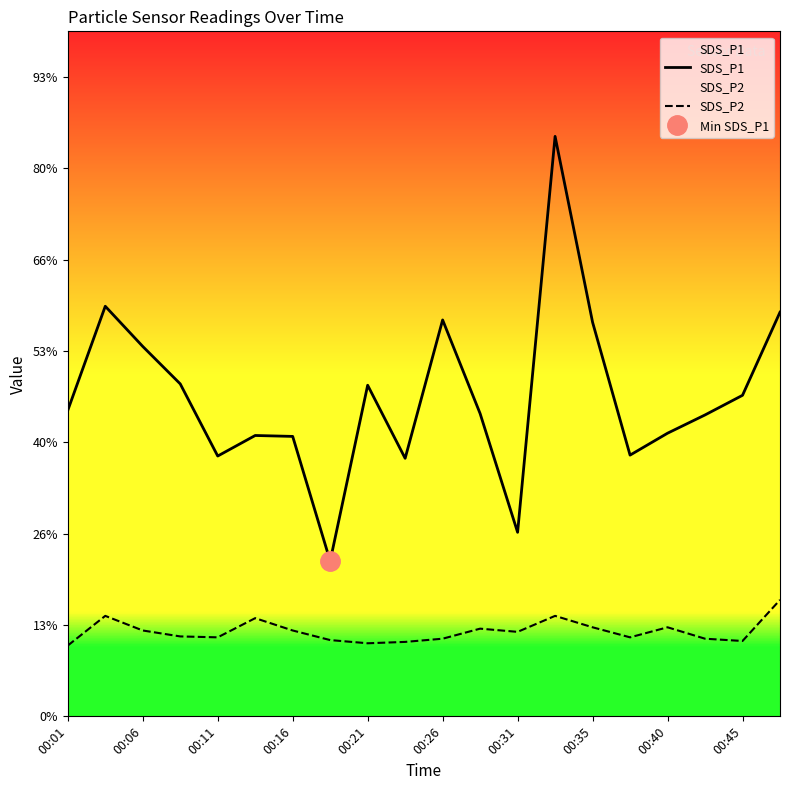

In SDS_P1, how many points are lower than both neighbors (excluding endpoints)?

5